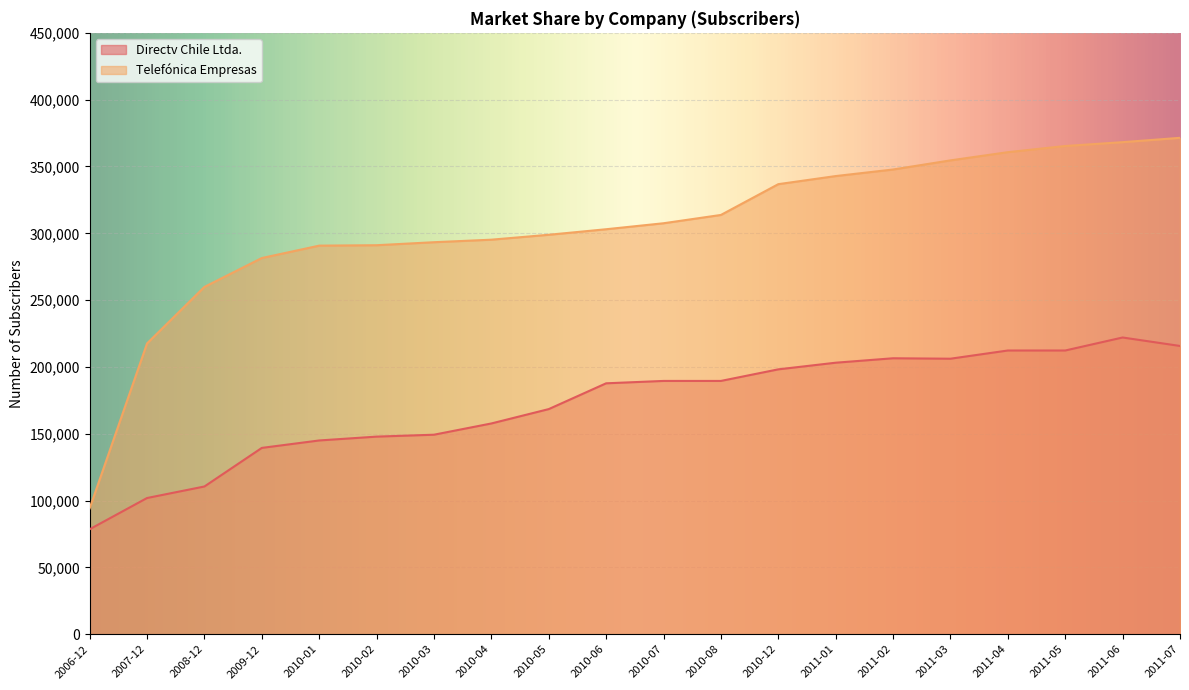

Between 2010-12 and 2010-03, which is larger?

2010-12